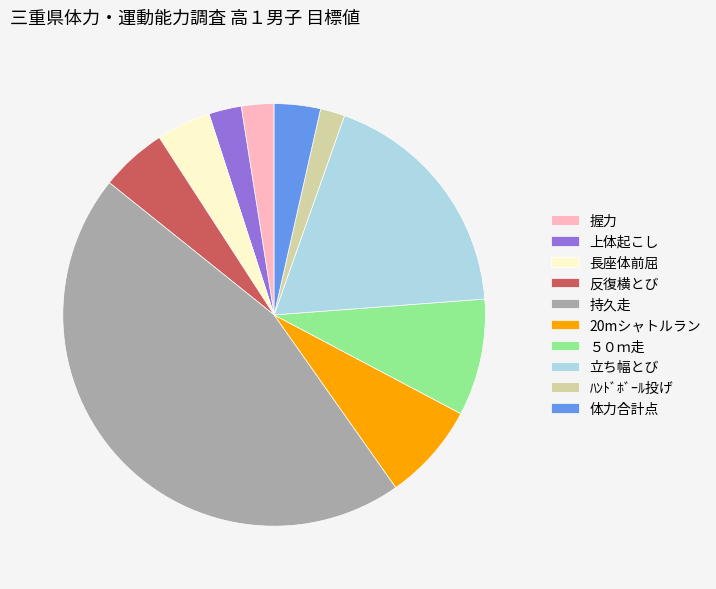

Combined, do 体力合計点 and 長座体前屈 account for over 50%?

No